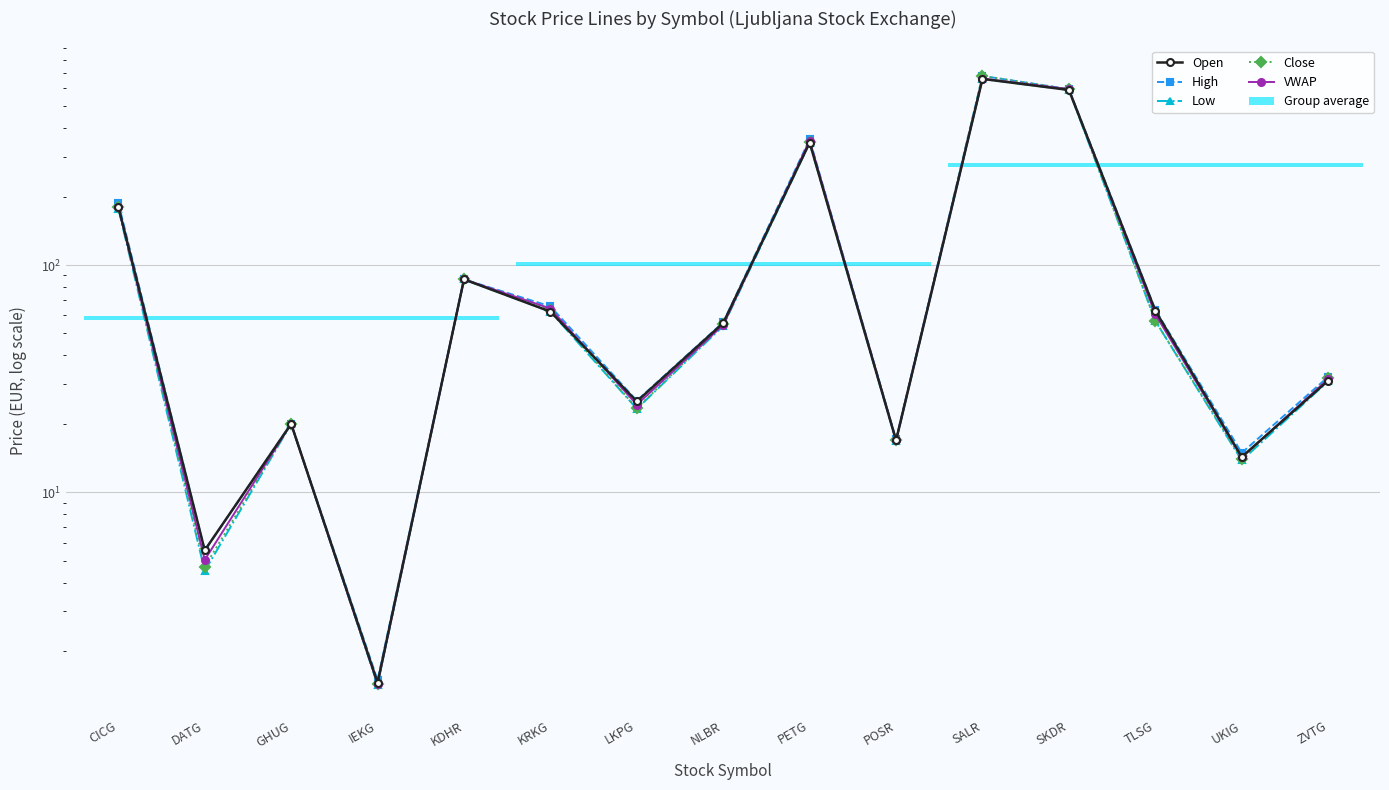

What is the sum of the Open values at SKDR and ZVTG?

621.0